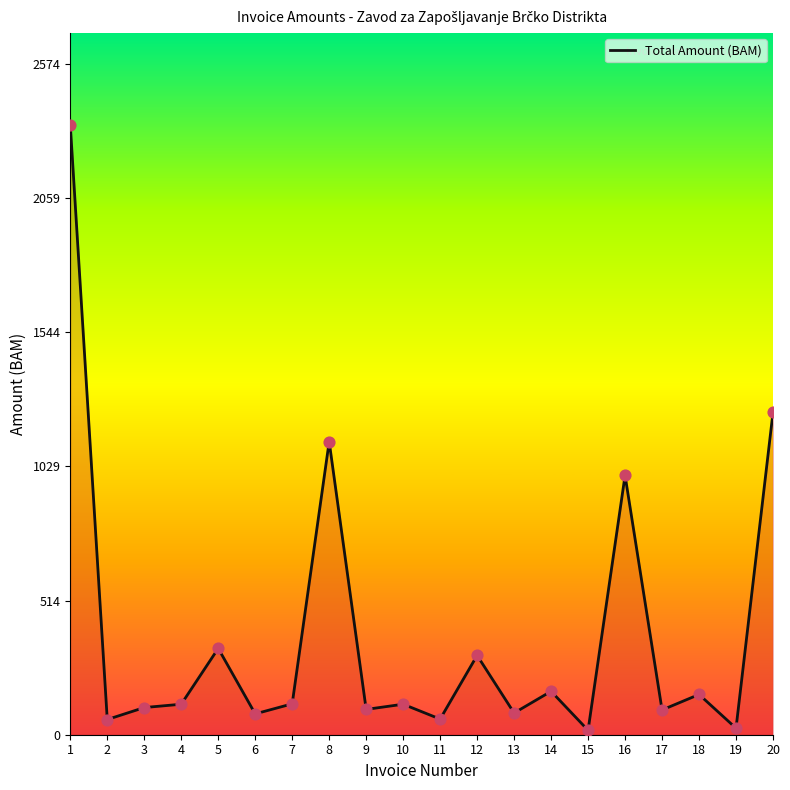

What is the ratio of the value at 5 to the value at 6?

4.1